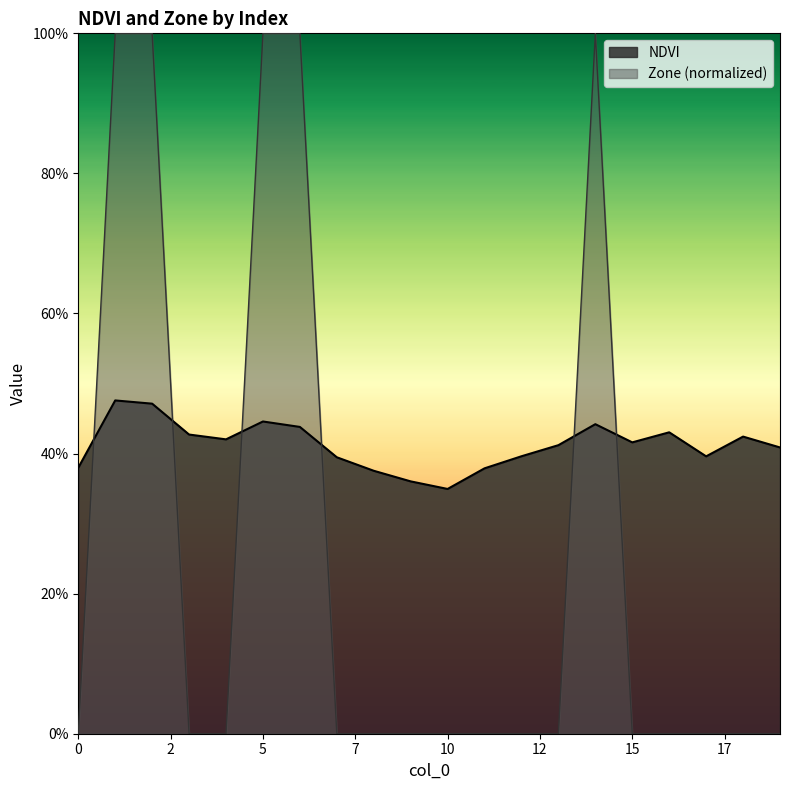

What is the highest value of the Zone series?

1.0